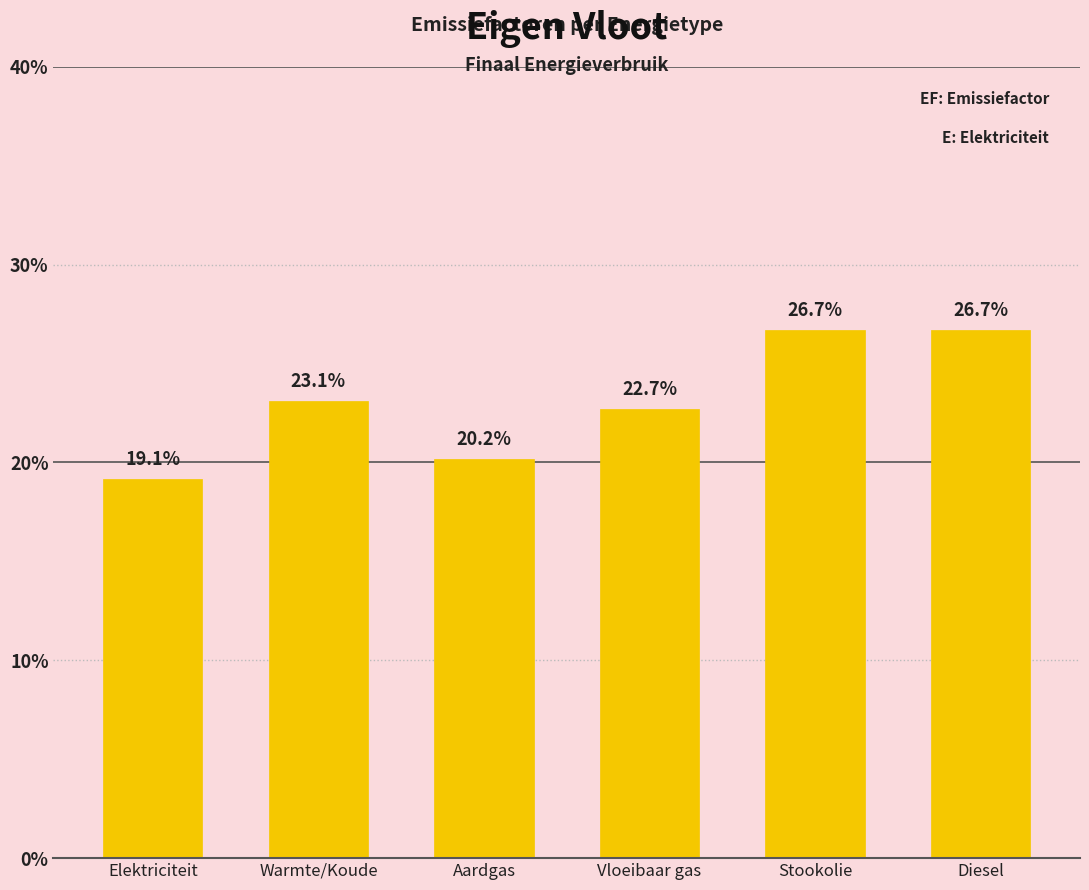

Where is the data nearest to the value 0?

Elektriciteit